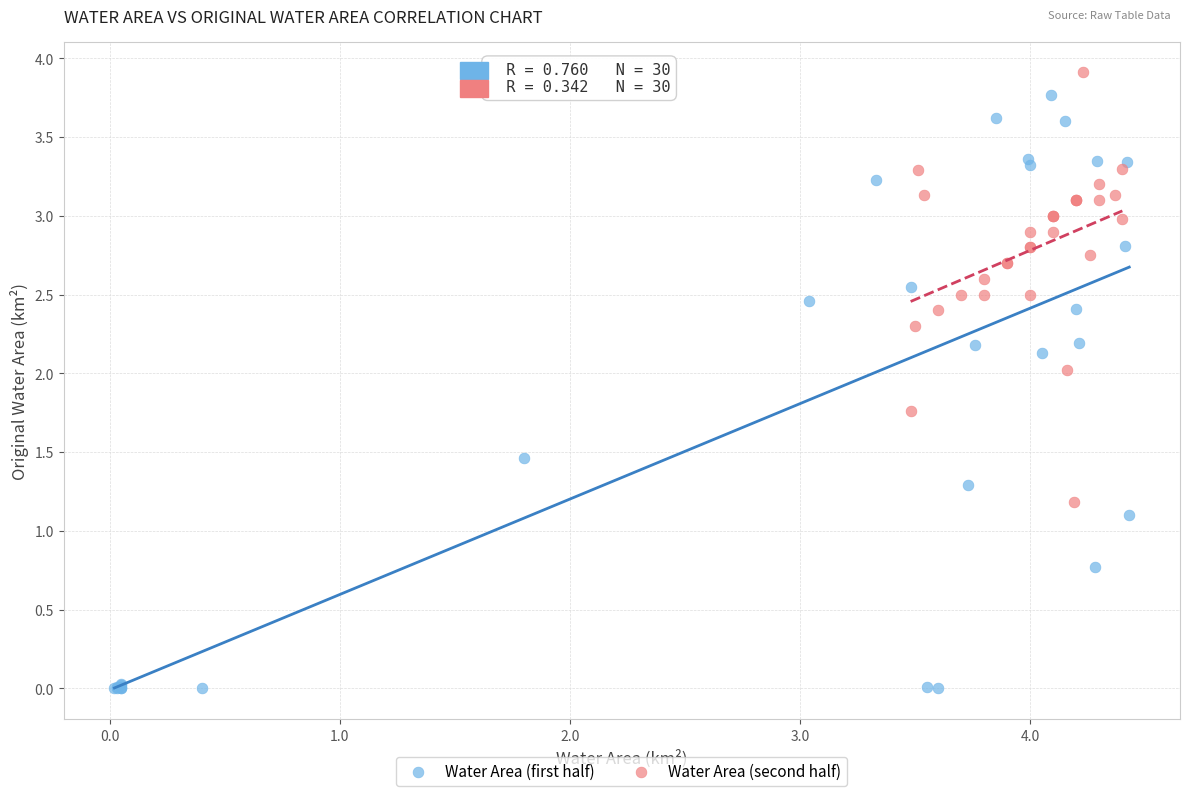

Which series contains the lowest Y value?

Water Area (first half)